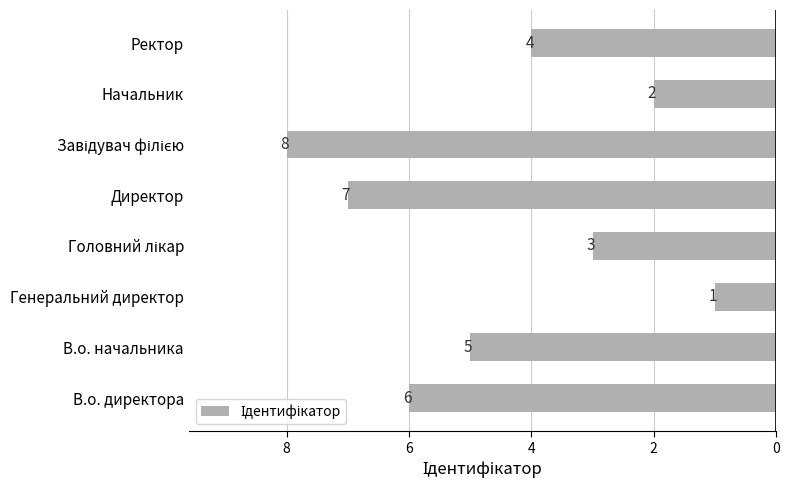

The chart shows a value of 4 at Ректор. True or false?

True